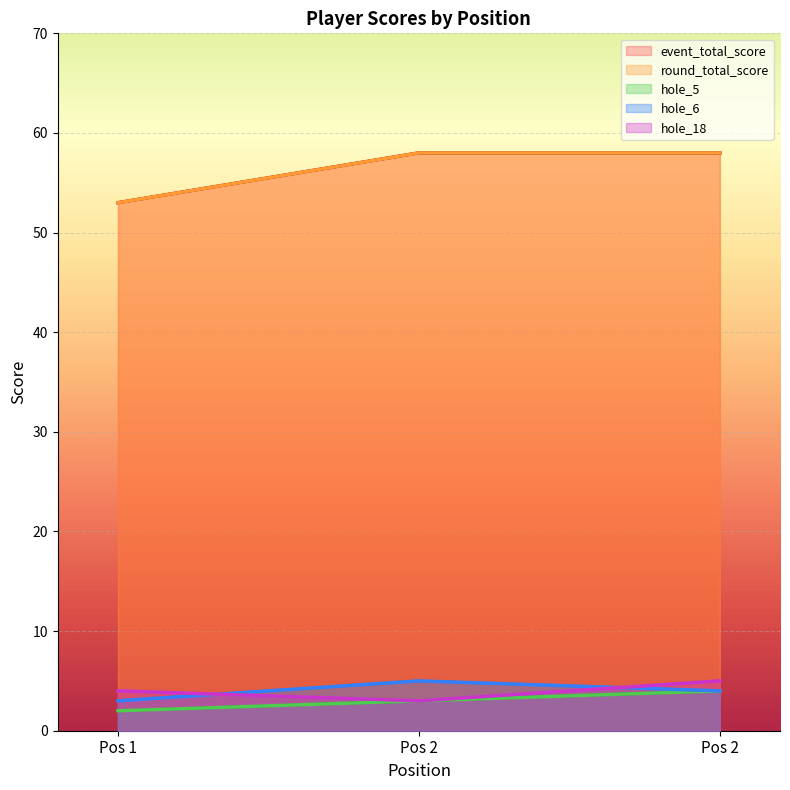

Rank the categories by round_total_score value from lowest to highest.

Pos 1, Pos 2, Pos 2